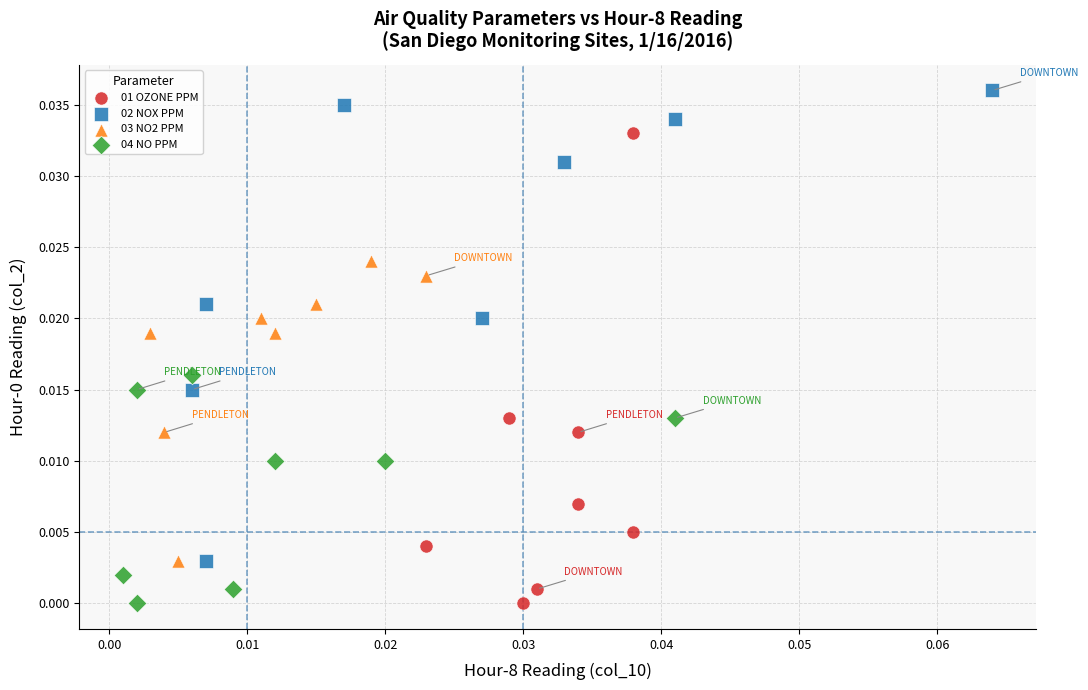

Which series contains the highest Y value?

02 NOX PPM